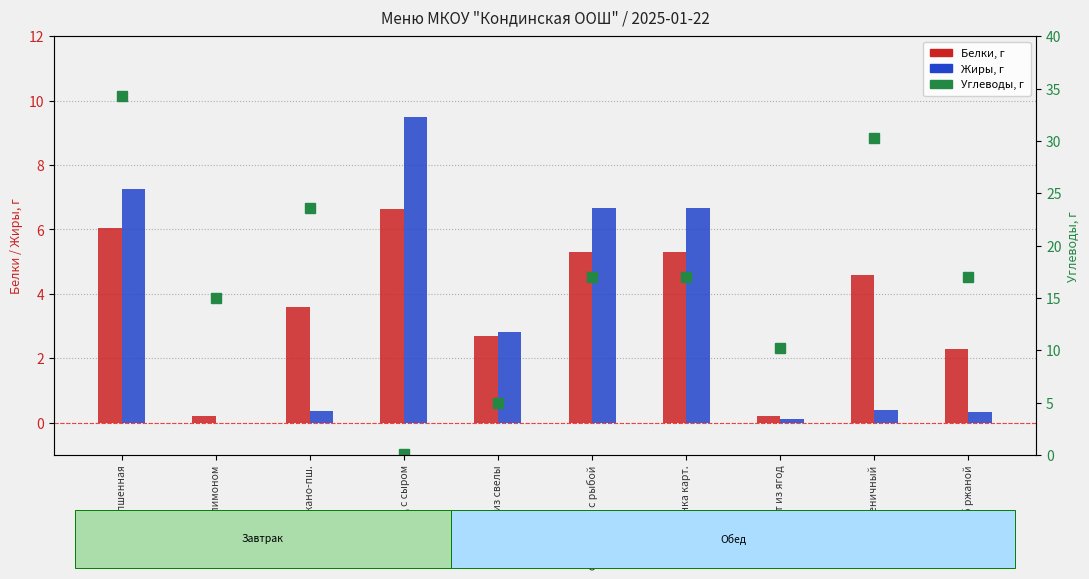

The Углеводы series shows 23.6 at хлеб Ржано-пш.. True or false?

True